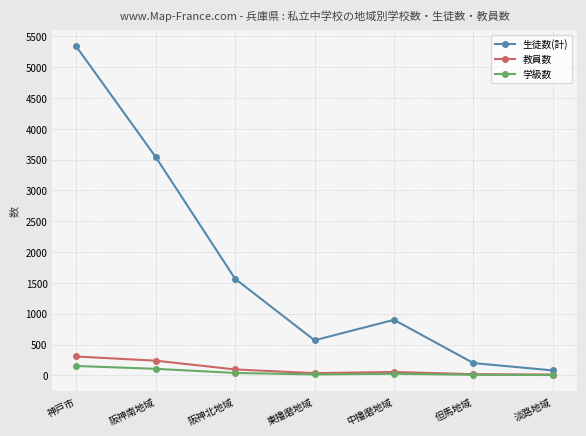

What are all the series names shown in the legend?

生徒数(計), 教員数, 学級数